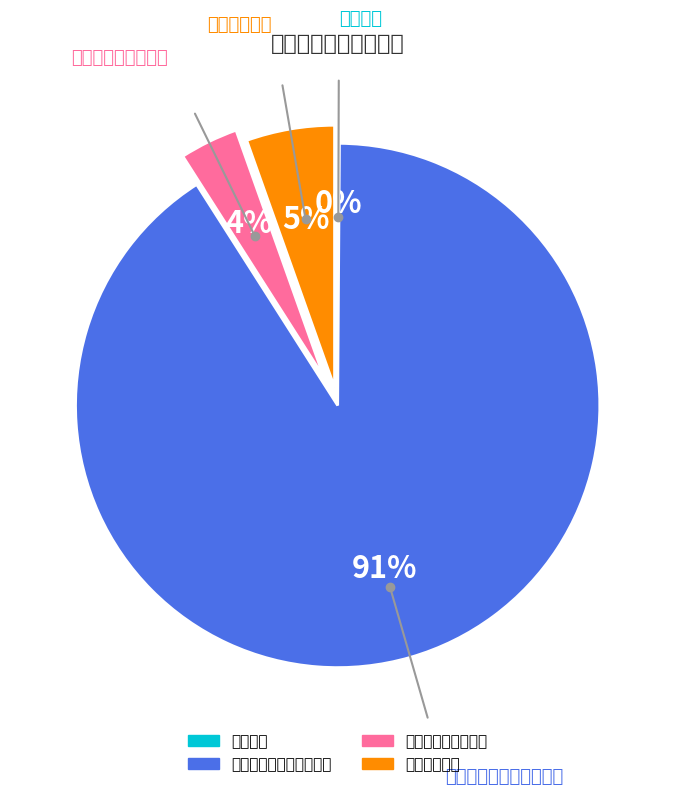

Which slice represents more than half of the pie?

文化旅游体育与传媒支出